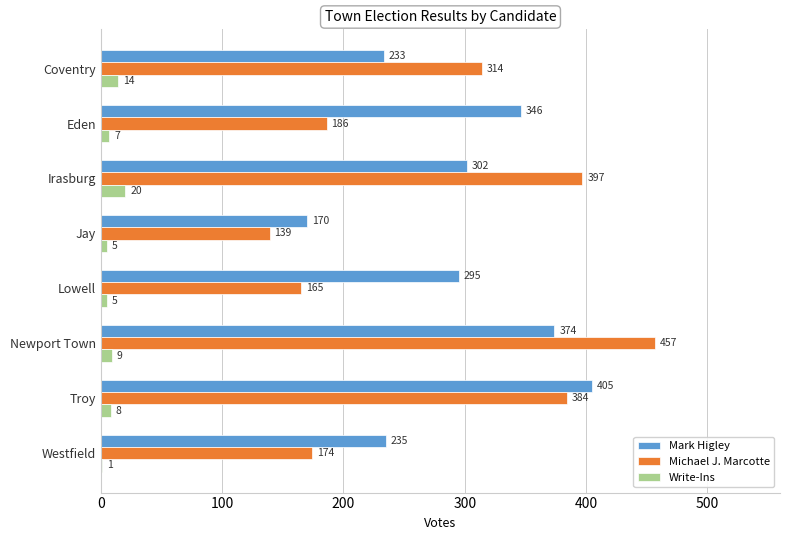

What is the average value of the Write-Ins series?

9